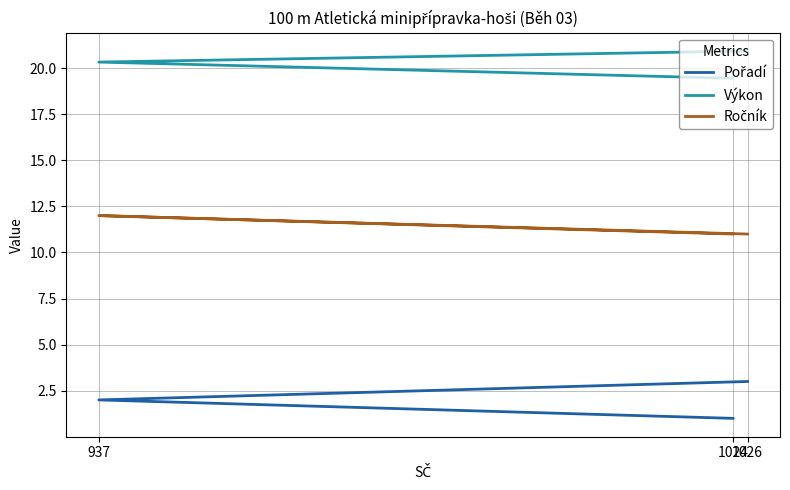

Does the chart display data point markers on the line(s)?

No